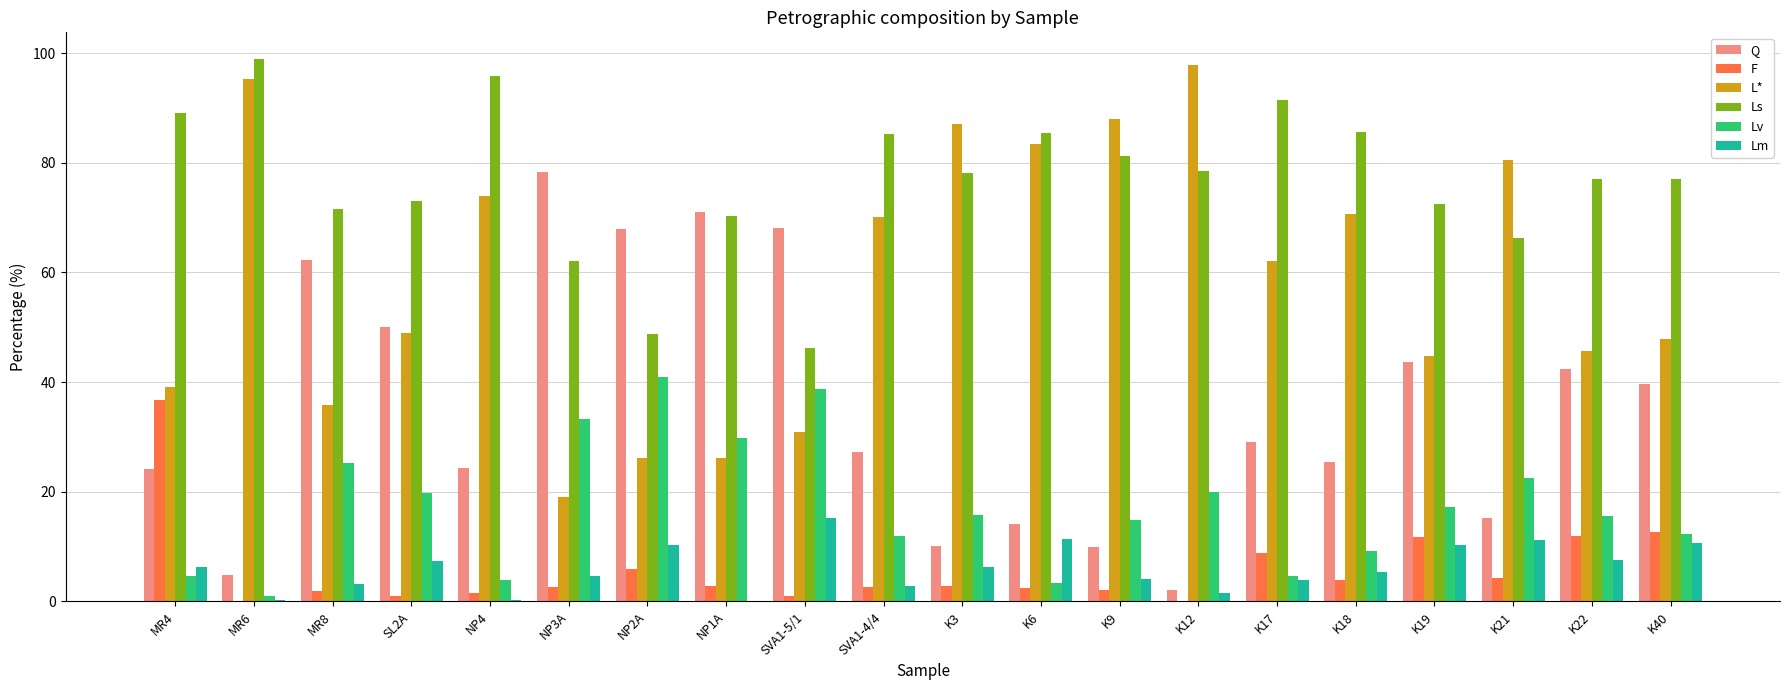

What is the difference between the L* values at K22 and K12?

52.2